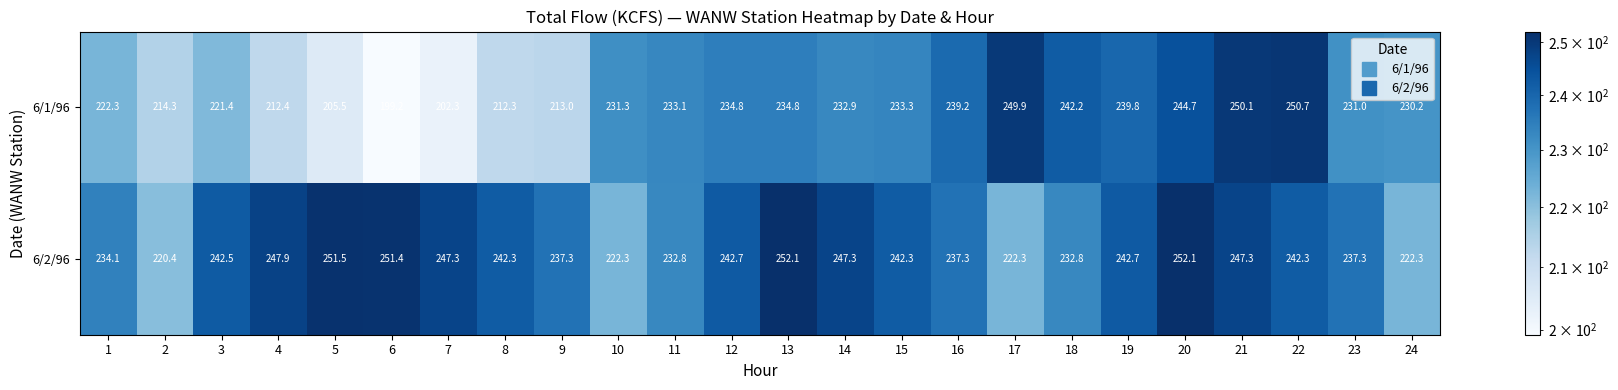

Which series has the largest total across all categories?

6/2/96